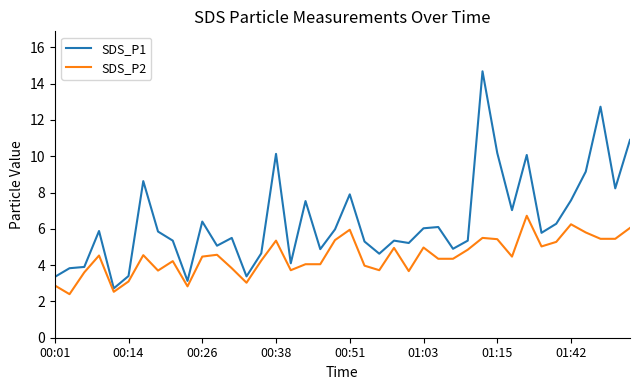

In SDS_P1, how many points are higher than both neighbors (excluding endpoints)?

12